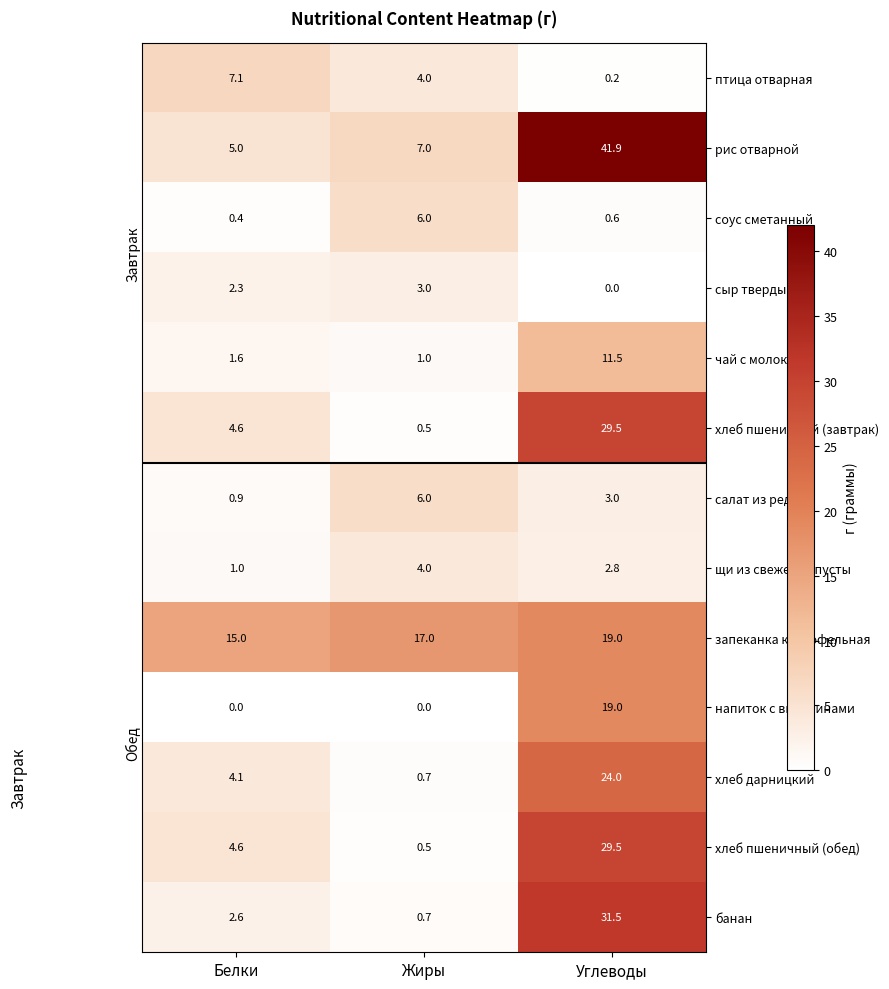

Which series has the largest range (max minus min)?

рис отварной